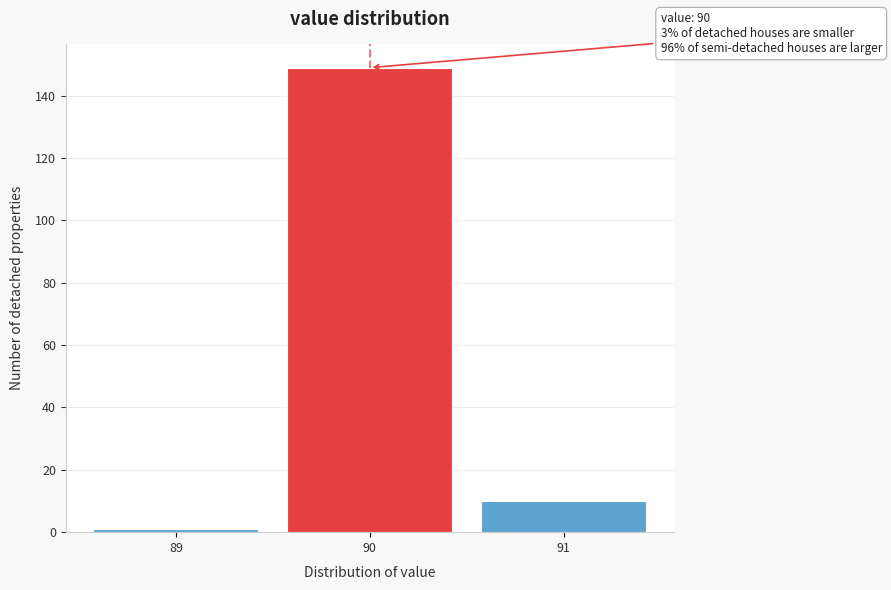

Reading left to right, what are all the values shown in this chart?

89=1	90=149	91=10